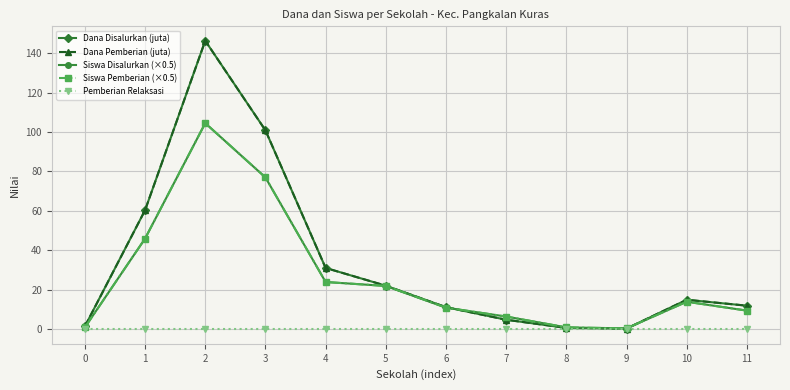

Where does the Siswa Pemberian (×0.5) series first go above 14?

1